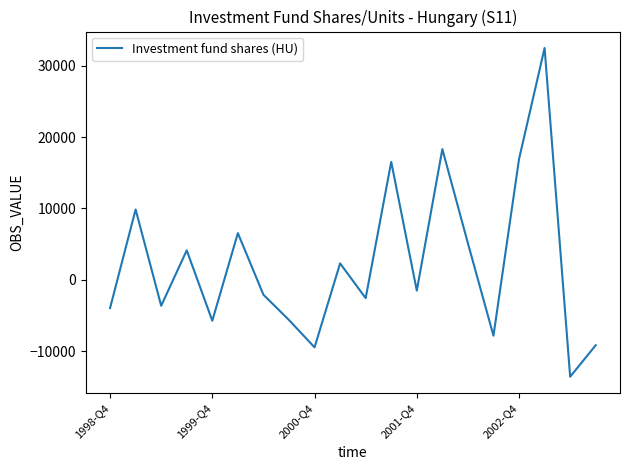

What is the minimum value shown in the chart?

-13582